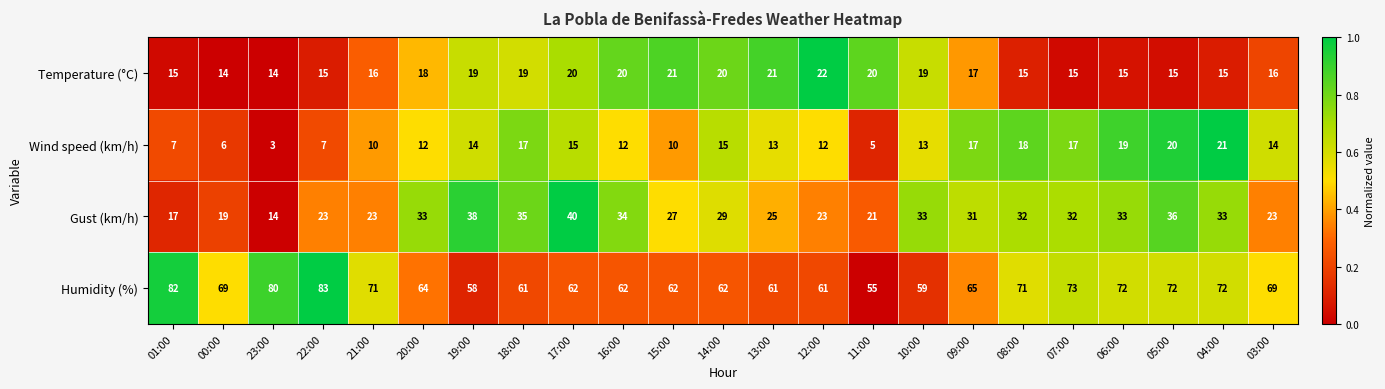

The Humidity (%) series shows 32 at 12:00. True or false?

False